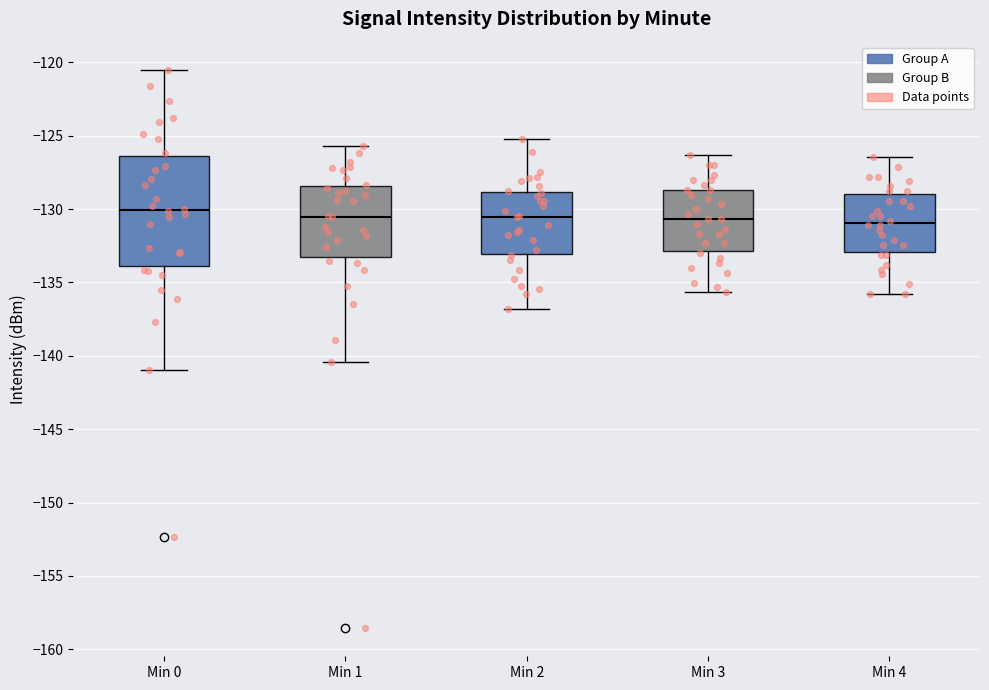

Comparing the boxes themselves (not the whiskers), which one is the tallest?

Min 0